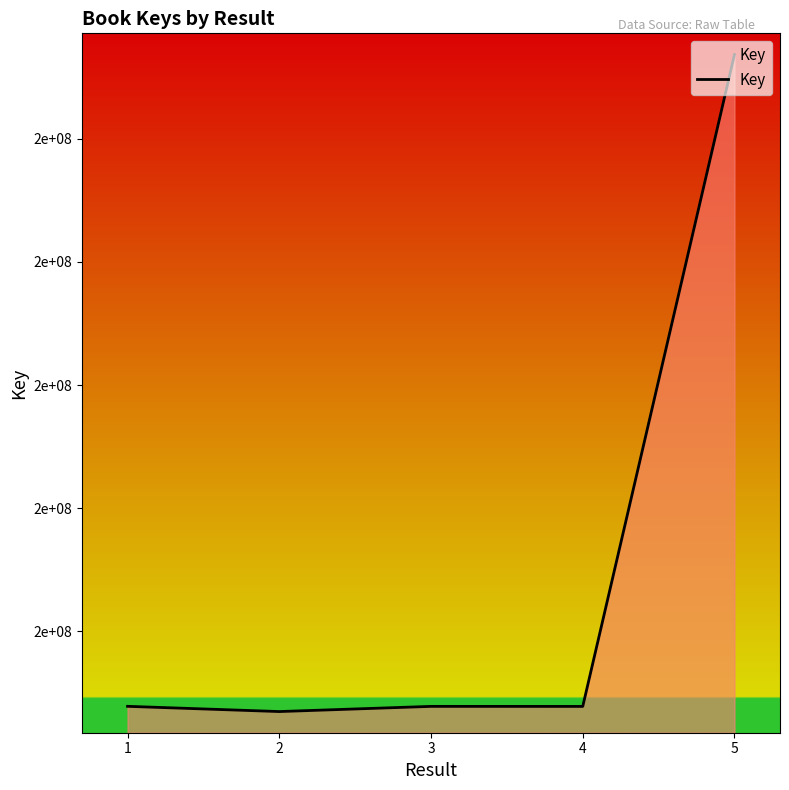

What is the ratio of the value at 2 to the value at 1?

1.0